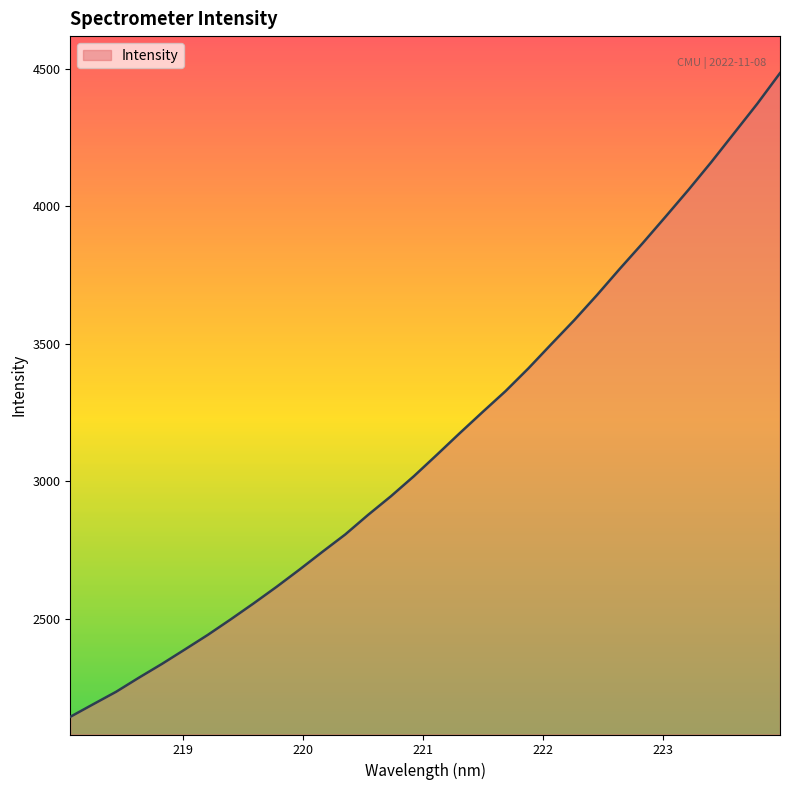

What is the smallest value displayed?

2144.1